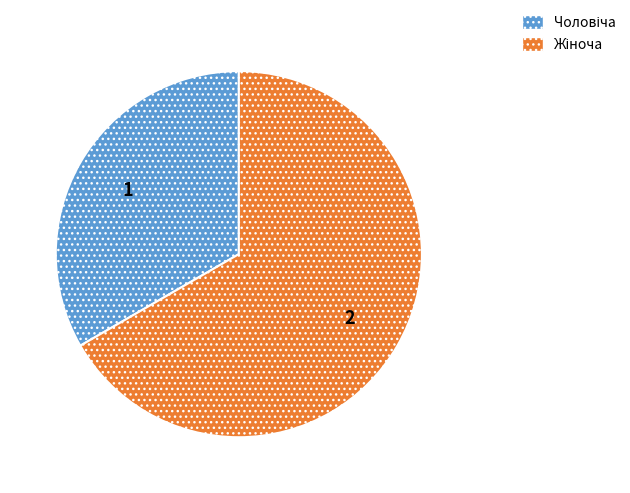

Does any single category account for the majority?

Yes